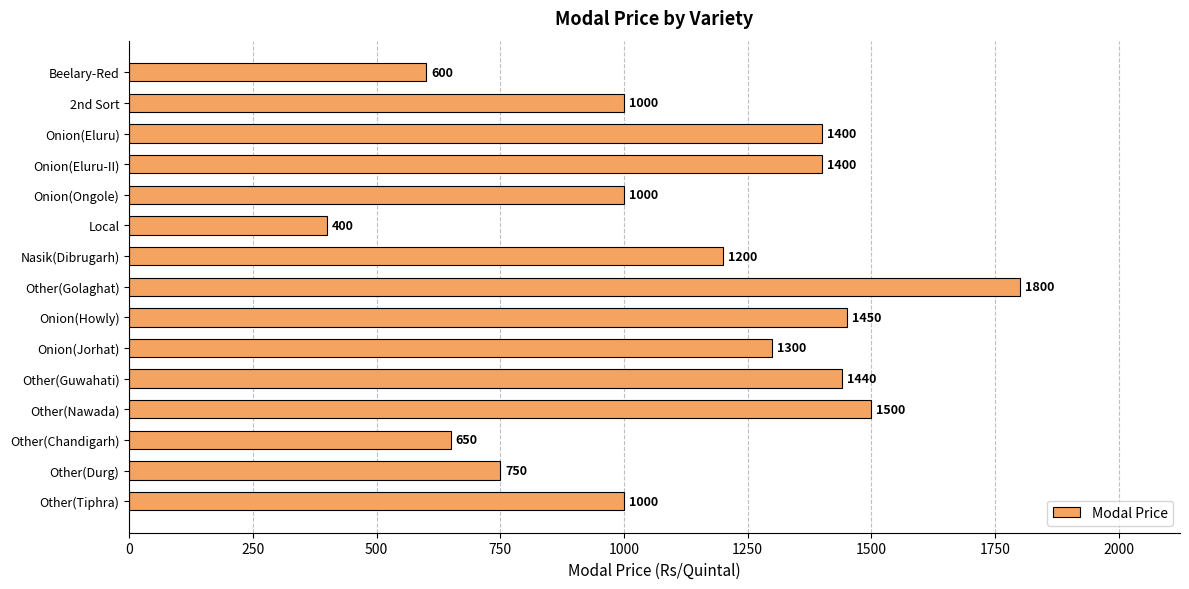

What is the difference between the maximum and minimum values?

1400